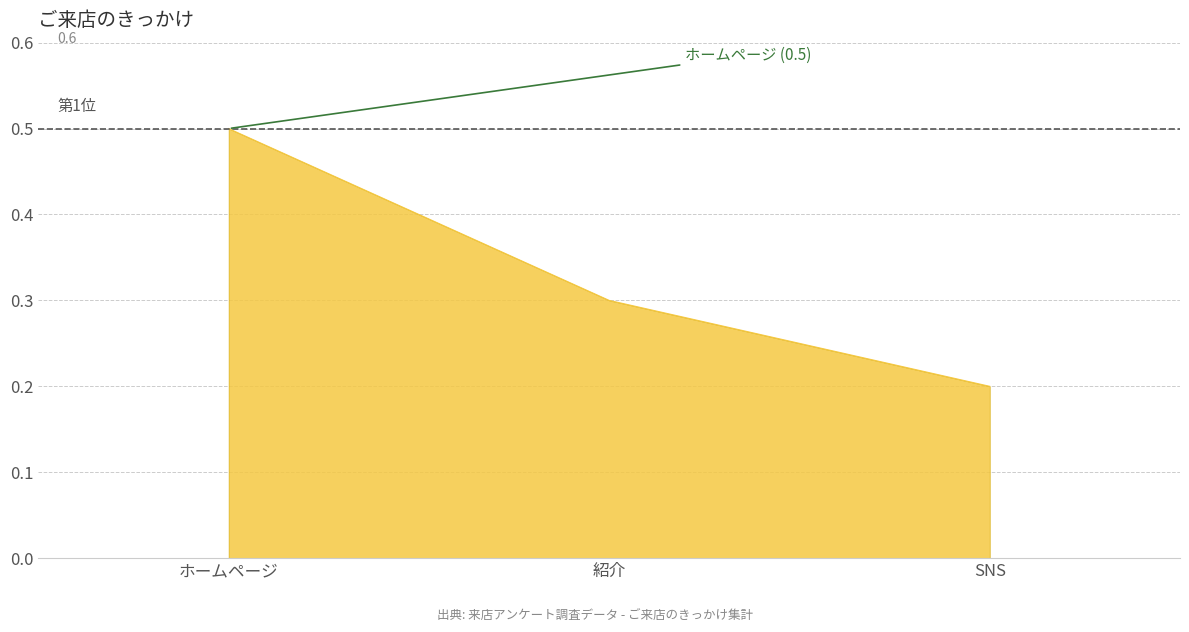

At which category does the chart reach its peak across all series?

ホームページ